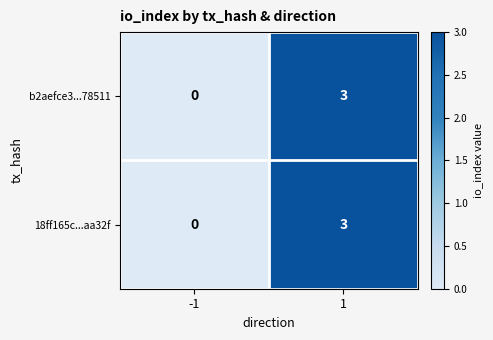

What is the total value across all series at 1?

6